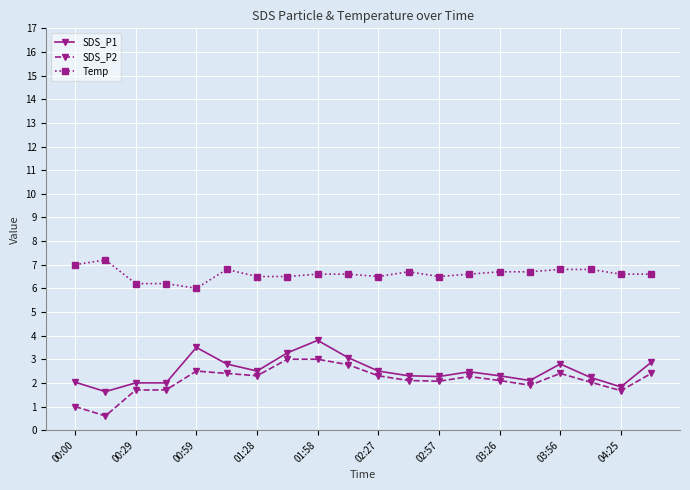

True or false: SDS_P1 and Temp cross at least once.

False